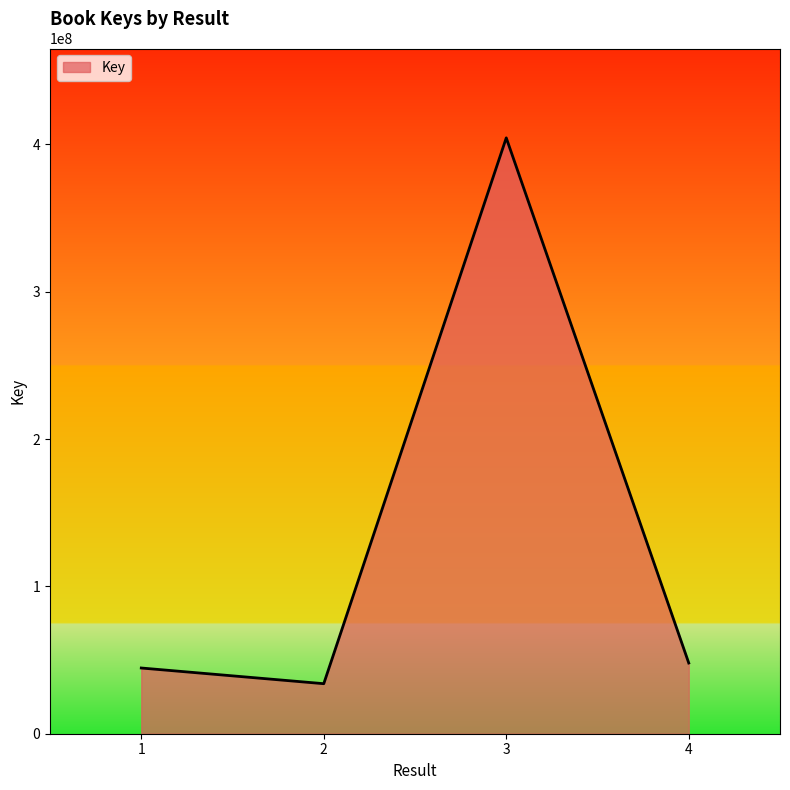

What is the sum of all values?

531038248